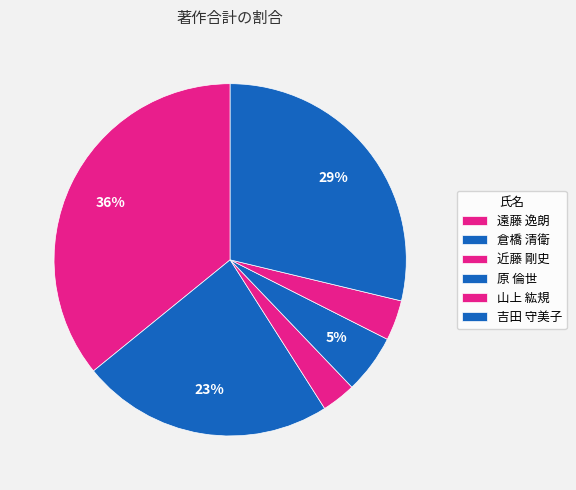

What percentage is the 山上 紘規 slice, to the nearest percent?

4%